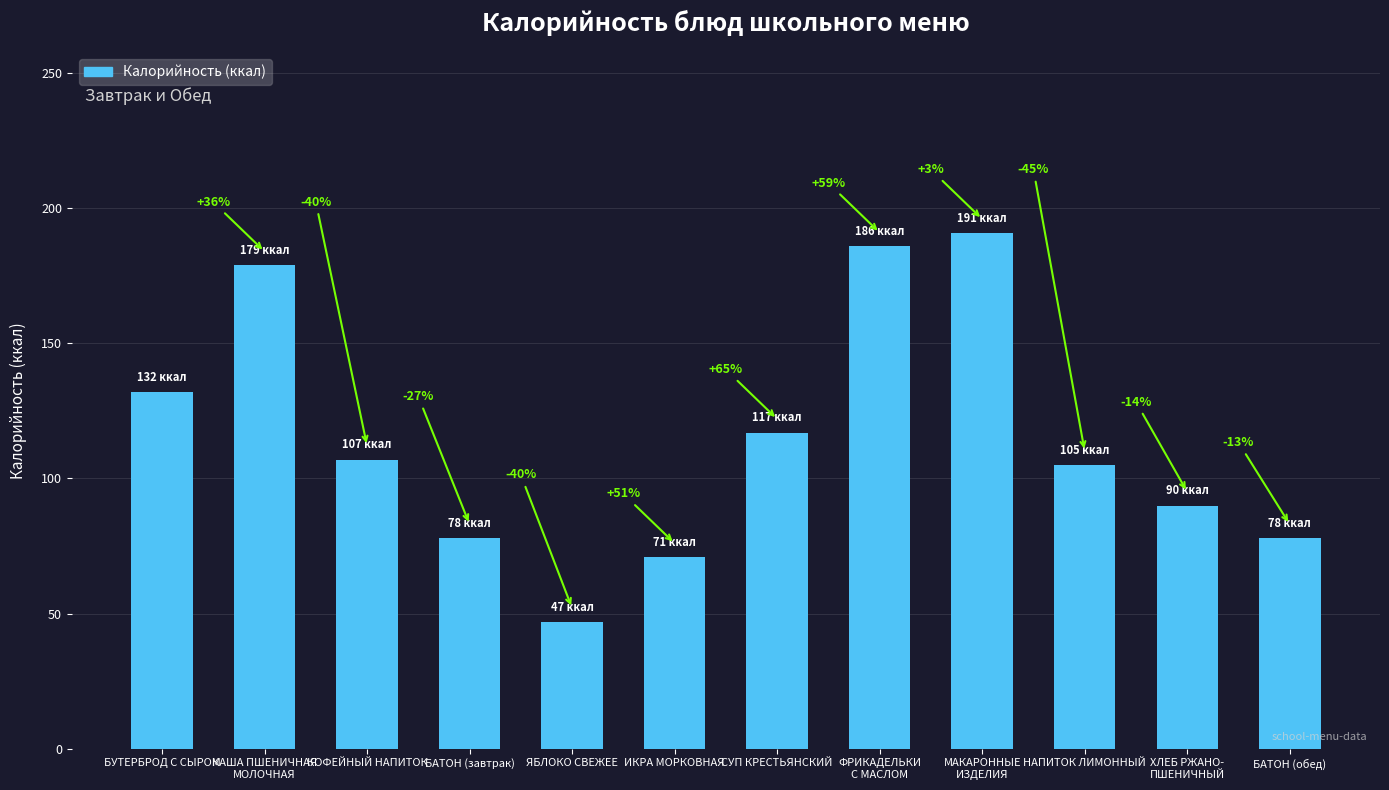

How many bars are there in total?

12